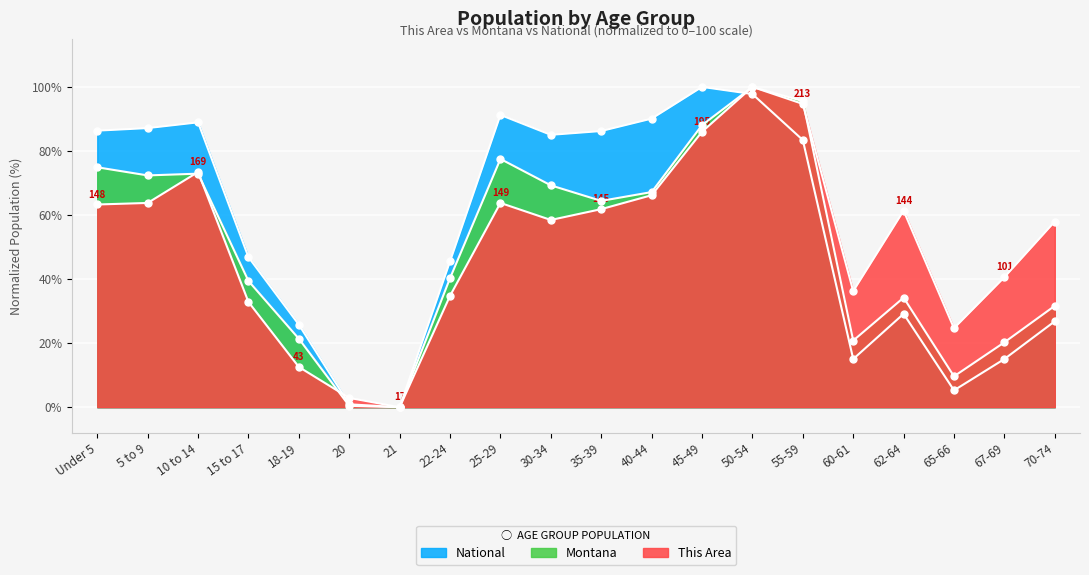

Where is This Area nearest to the value 50?

70-74